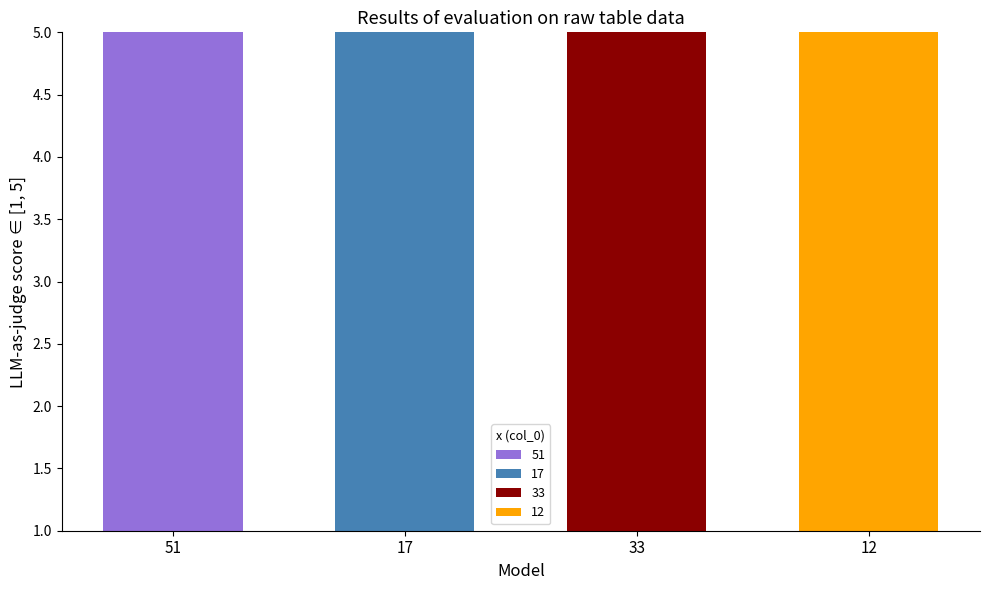

Count the number of categories in the chart.

4